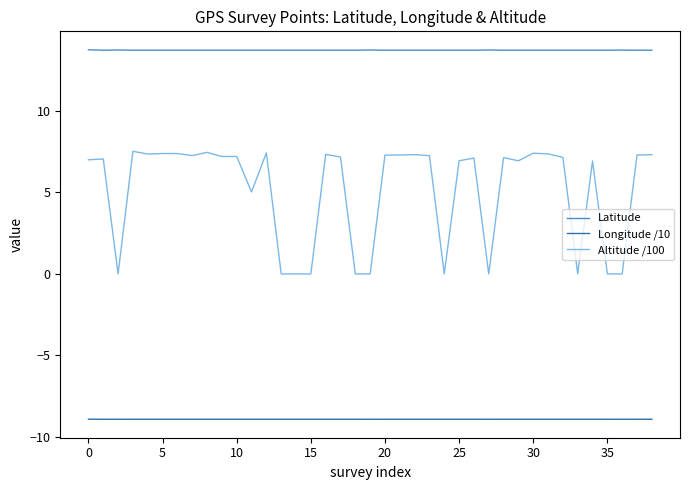

True or false: Longitude /10 and Altitude /100 intersect in this chart.

False